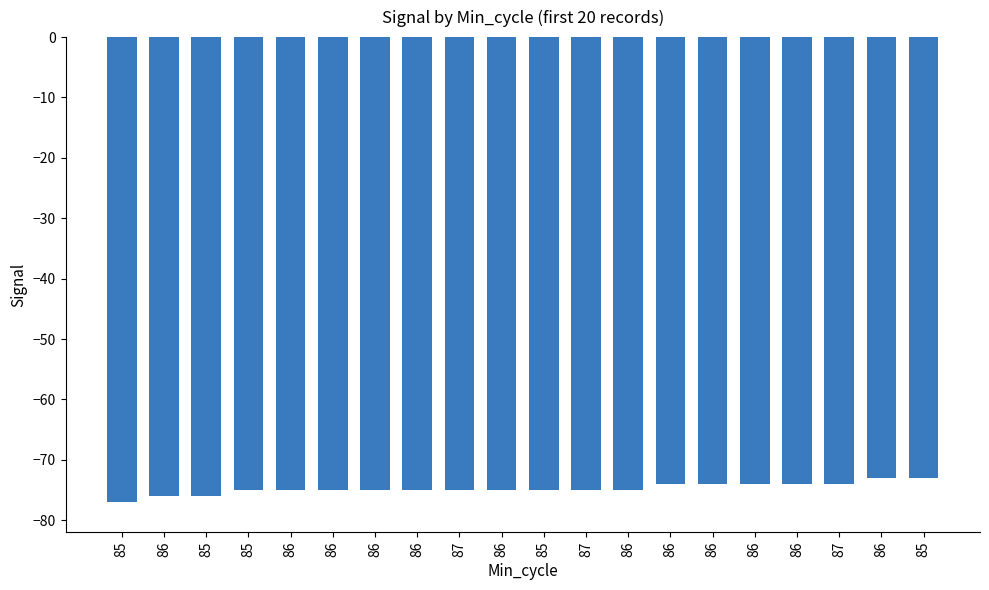

What is the maximum value shown in the chart?

-73